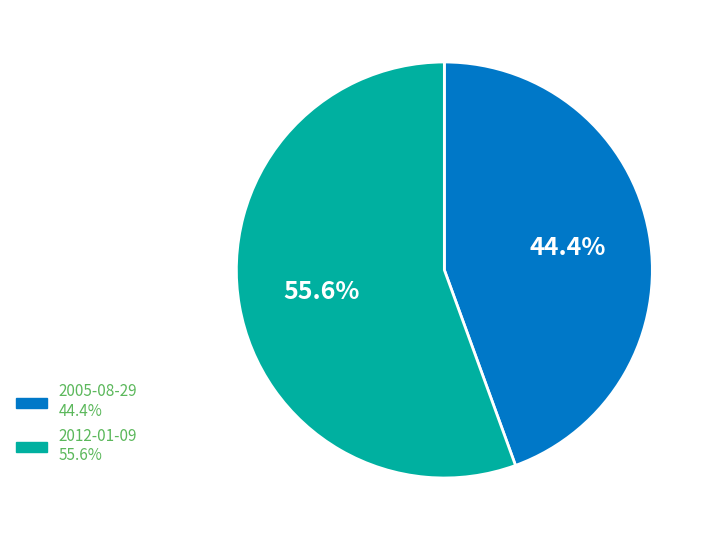

What is the ratio of the value at 2012-01-09 to the value at 2005-08-29?

1.3